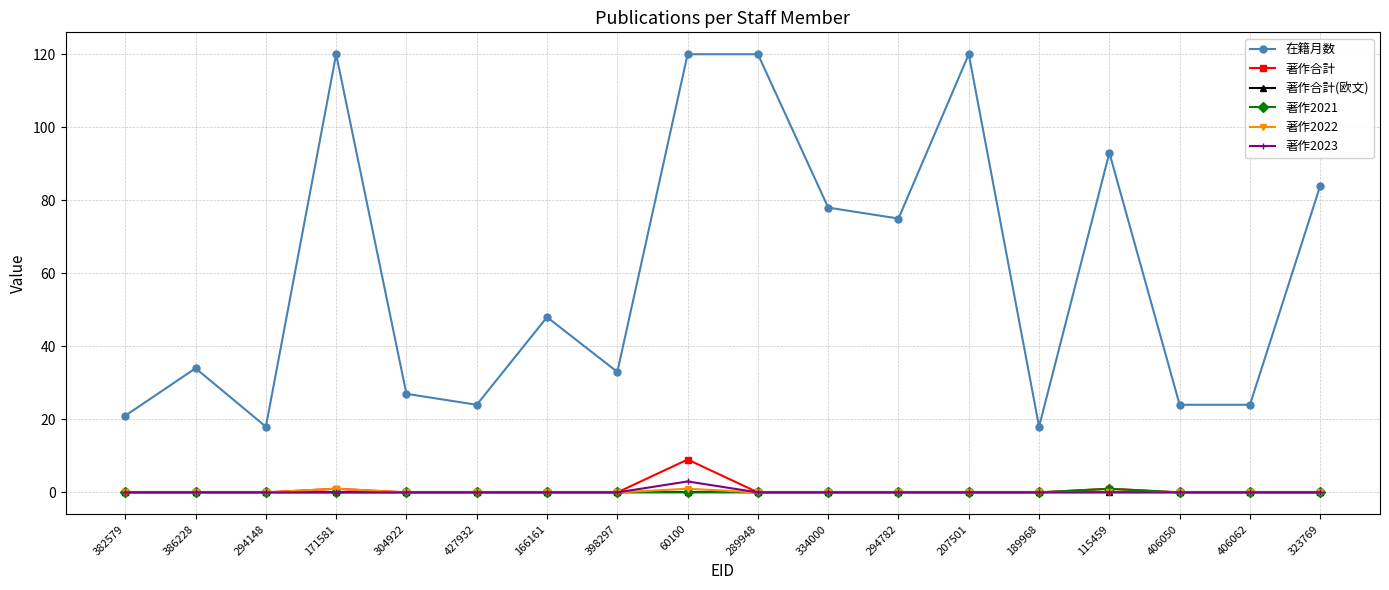

Reading left to right, list all the values displayed in this chart.

在籍月数: 382579=21	386228=34	294148=18	171581=120	304922=27	427932=24	166161=48	398297=33	60100=120	289948=120	334000=78	294782=75	207501=120	189968=18	115459=93	406050=24	406062=24	323769=84
著作合計: 382579=0	386228=0	294148=0	171581=1	304922=0	427932=0	166161=0	398297=0	60100=9	289948=0	334000=0	294782=0	207501=0	189968=0	115459=1	406050=0	406062=0	323769=0
著作合計(欧文): 382579=0	386228=0	294148=0	171581=0	304922=0	427932=0	166161=0	398297=0	60100=0	289948=0	334000=0	294782=0	207501=0	189968=0	115459=0	406050=0	406062=0	323769=0
著作2021: 382579=0	386228=0	294148=0	171581=0	304922=0	427932=0	166161=0	398297=0	60100=0	289948=0	334000=0	294782=0	207501=0	189968=0	115459=1	406050=0	406062=0	323769=0
著作2022: 382579=0	386228=0	294148=0	171581=1	304922=0	427932=0	166161=0	398297=0	60100=1	289948=0	334000=0	294782=0	207501=0	189968=0	115459=0	406050=0	406062=0	323769=0
著作2023: 382579=0	386228=0	294148=0	171581=0	304922=0	427932=0	166161=0	398297=0	60100=3	289948=0	334000=0	294782=0	207501=0	189968=0	115459=0	406050=0	406062=0	323769=0